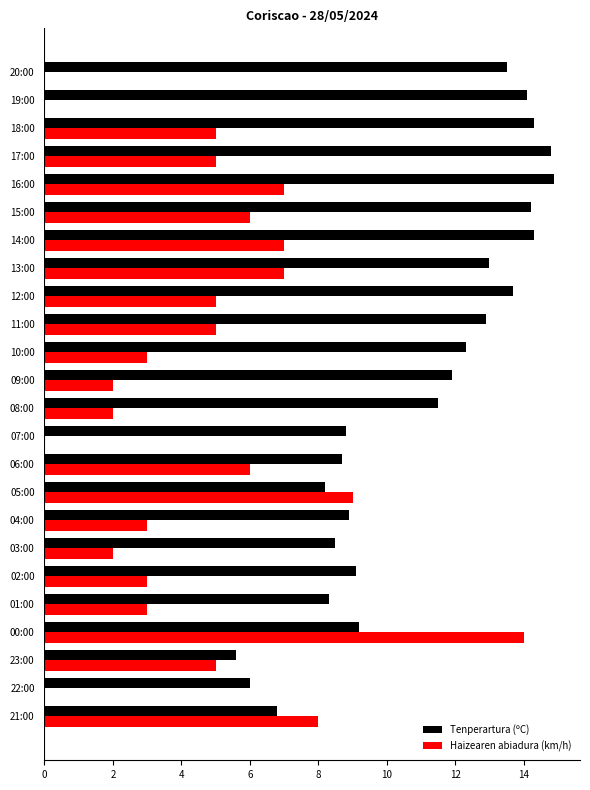

Count the number of data series in this chart.

2